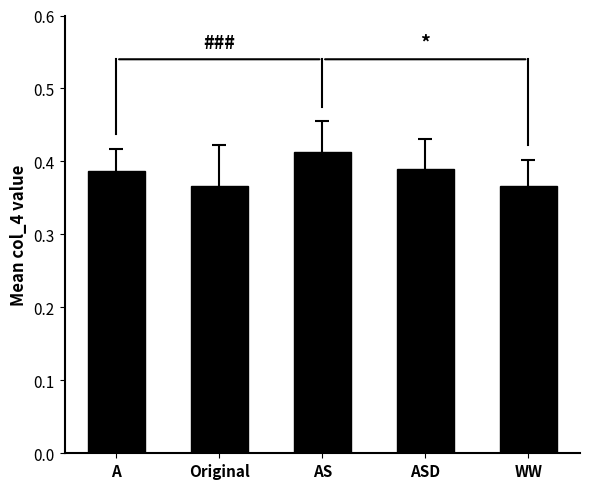

The chart shows a value of 0.1 at ASD. True or false?

False